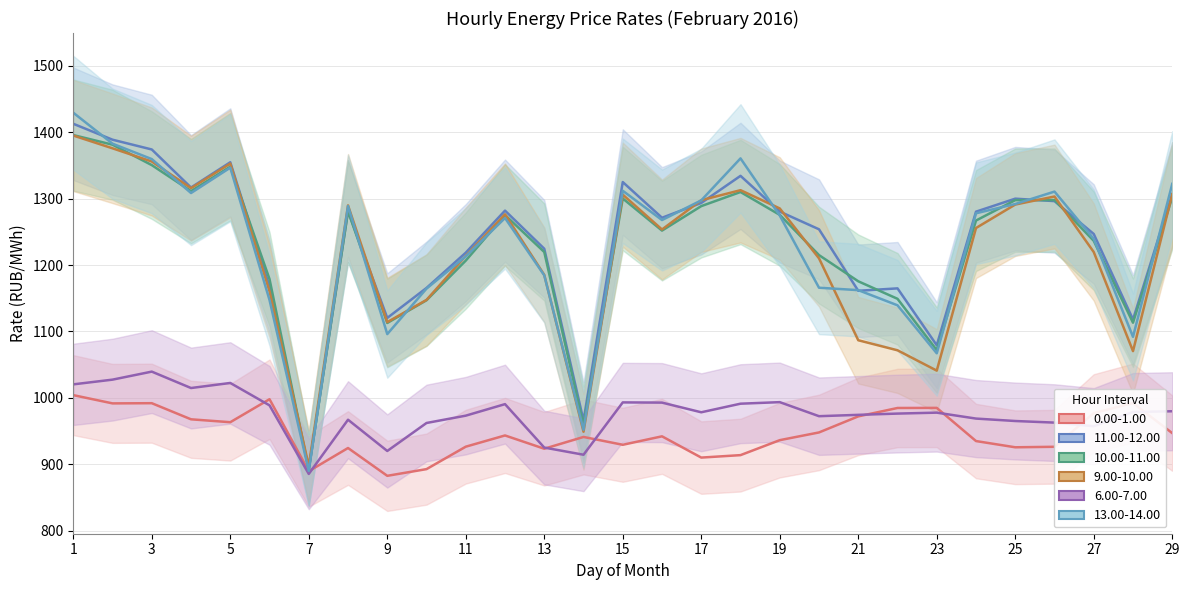

Where is 9.00-10.00 nearest to the value 1146?

10